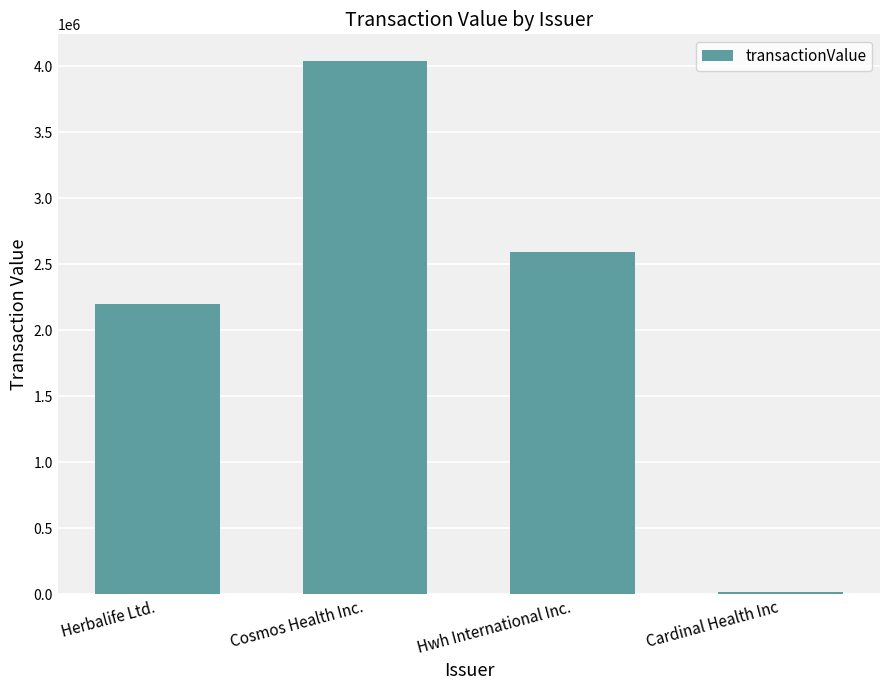

Rank the categories by value from highest to lowest.

Cosmos Health Inc., Hwh International Inc., Herbalife Ltd., Cardinal Health Inc